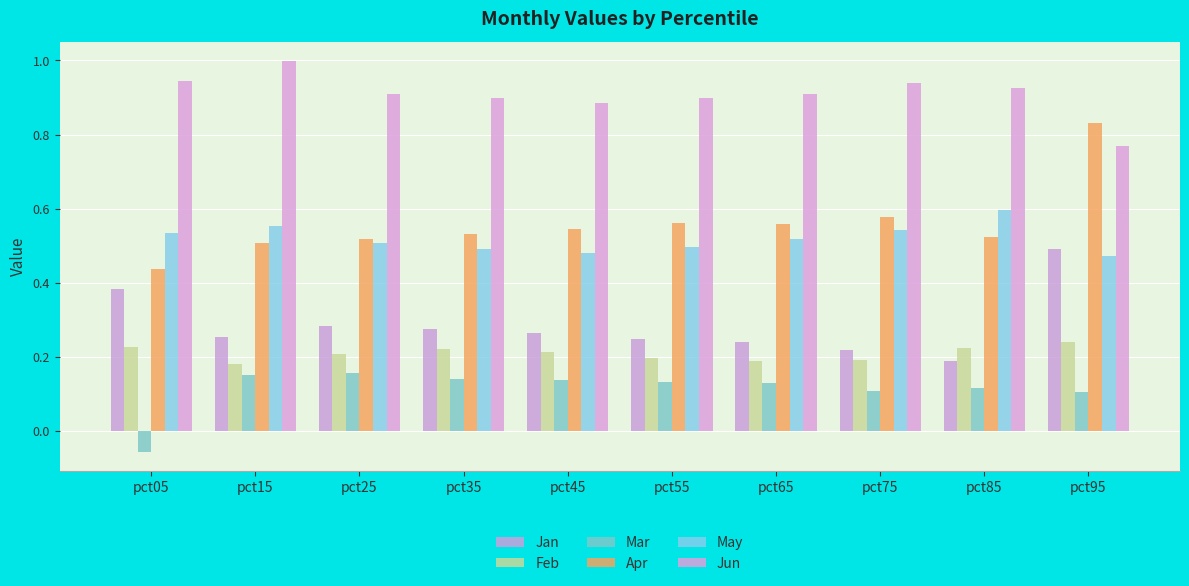

Rank the series by their maximum value, from lowest to highest.

Mar, Feb, Jan, May, Apr, Jun